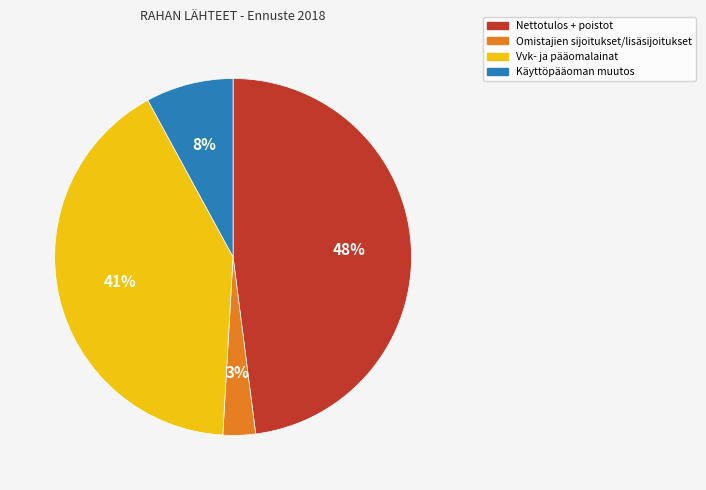

To the nearest percent, what is the average slice percentage?

25%